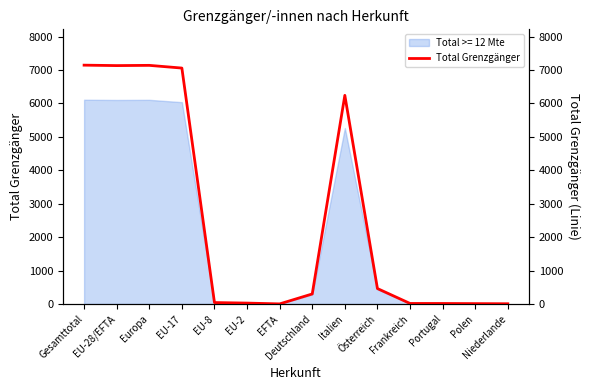

Rank the categories by value from lowest to highest.

EFTA, Niederlande, Polen, Portugal, Frankreich, EU-2, EU-8, Deutschland, Österreich, Italien, EU-17, EU-28/EFTA, Europa, Gesamttotal